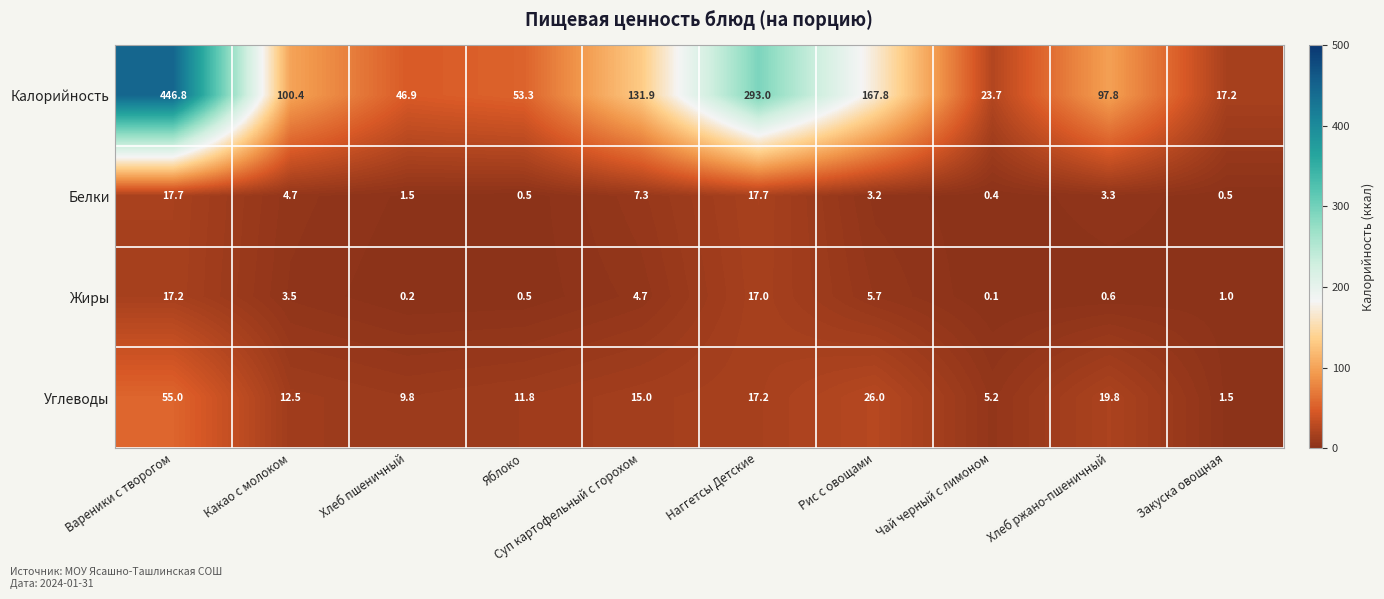

True or false: Белки has a value of 0.4 at Чай черный с лимоном.

True